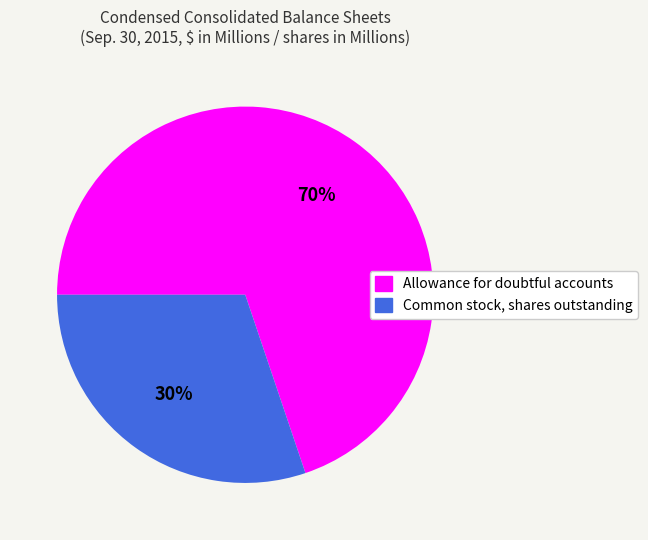

Which has a higher value, Allowance for doubtful accounts or Common stock, shares outstanding?

Allowance for doubtful accounts